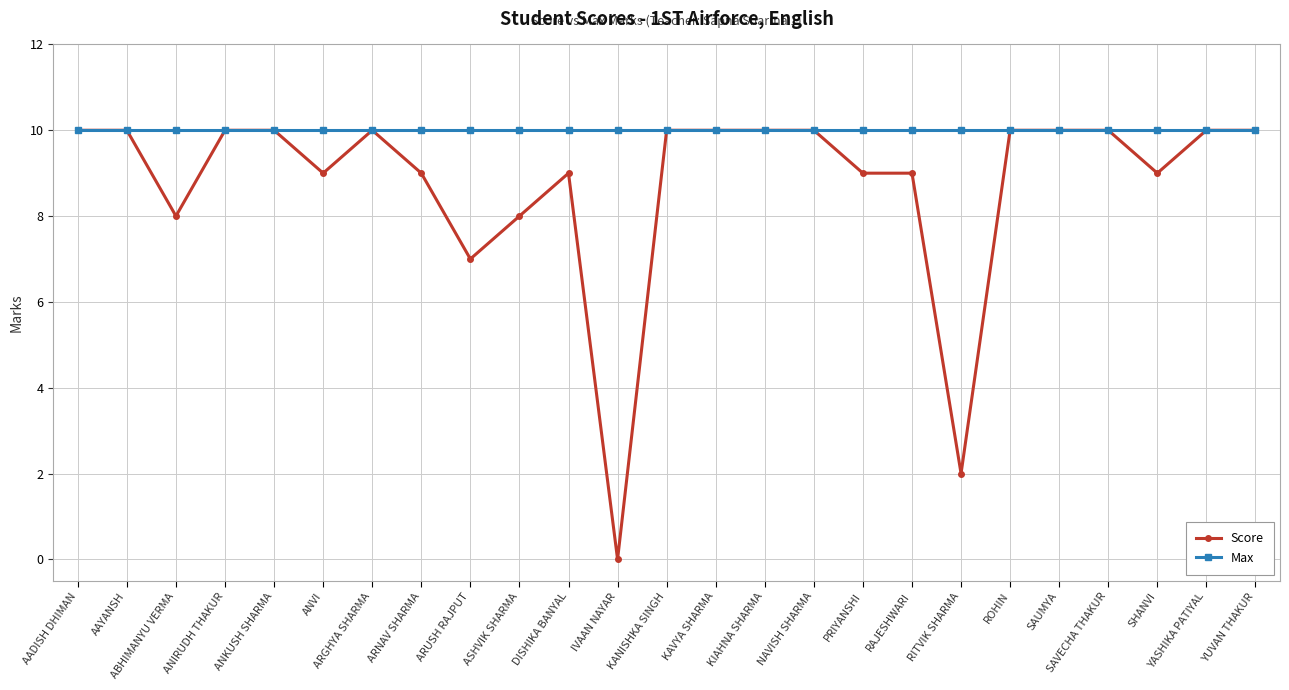

The value of Score at SAUMYA is 10. True or false?

True